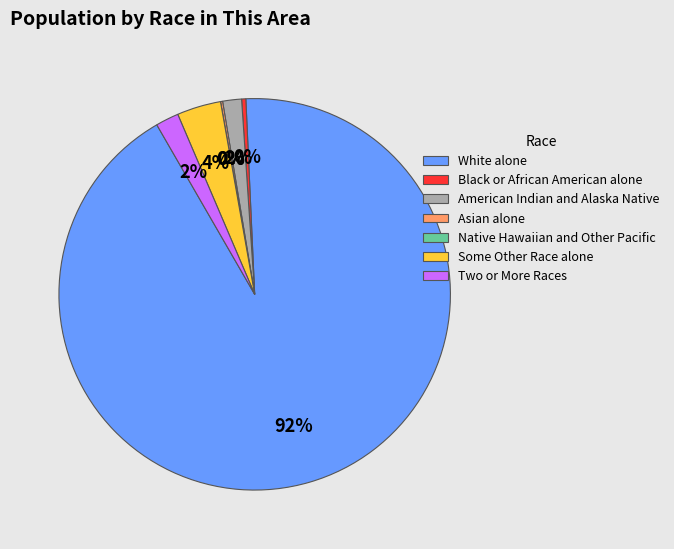

What is the change in value from American Indian and Alaska Native to Native Hawaiian and Other Pacific?

-9